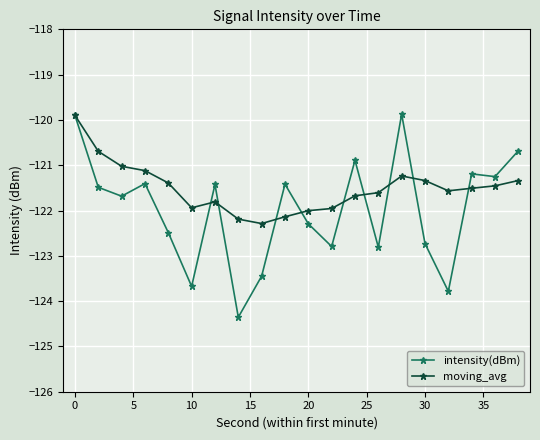

Rank the series by their average value, from highest to lowest.

moving_avg, intensity(dBm)